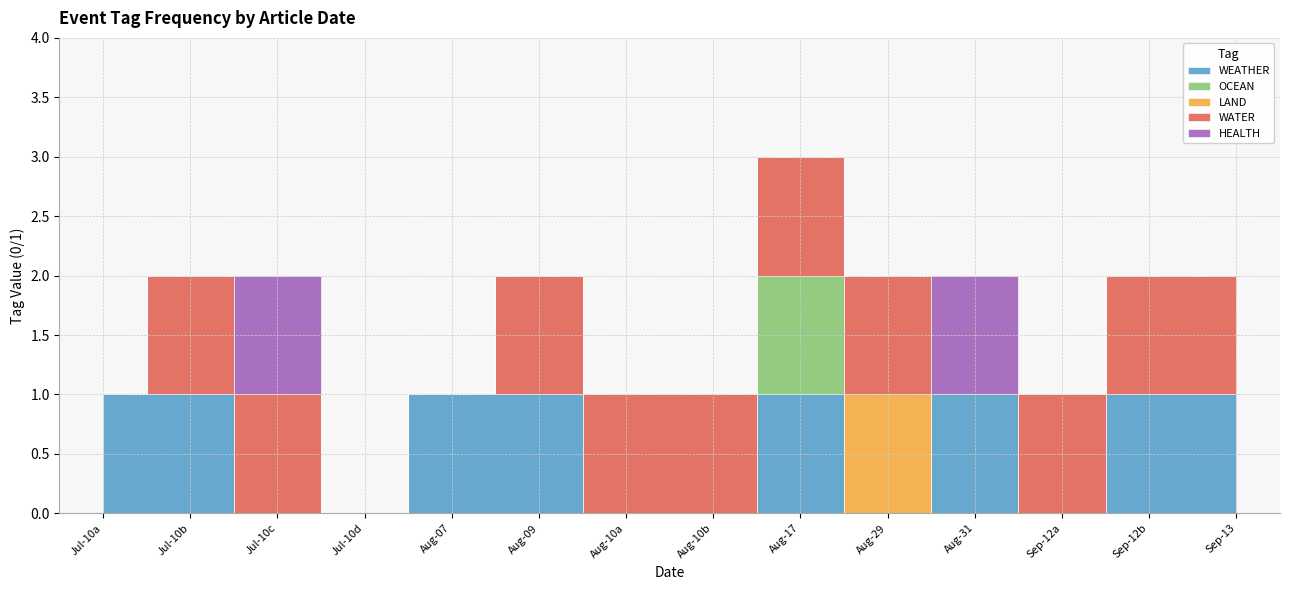

Reading left to right, what are all the values shown in this chart?

WEATHER: 1	1	0	0	1	1	0	0	1	0	1	0	1	1
OCEAN: 0	0	0	0	0	0	0	0	1	0	0	0	0	0
LAND: 0	0	0	0	0	0	0	0	0	1	0	0	0	0
WATER: 0	1	1	0	0	1	1	1	1	1	0	1	1	1
HEALTH: 0	0	1	0	0	0	0	0	0	0	1	0	0	0